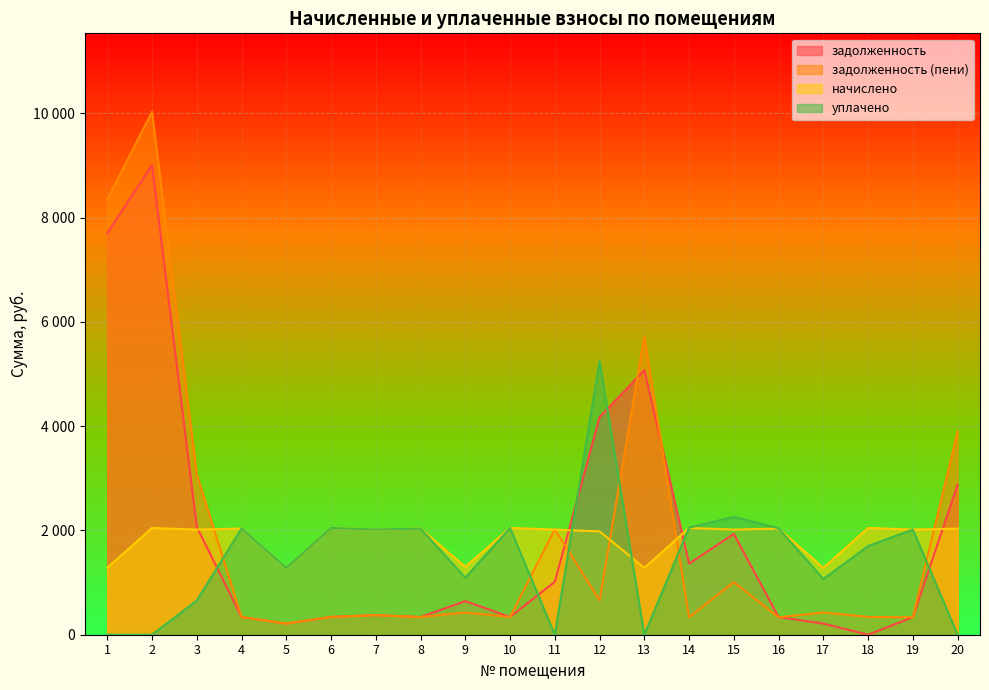

Which category has the lowest value across all series?

18